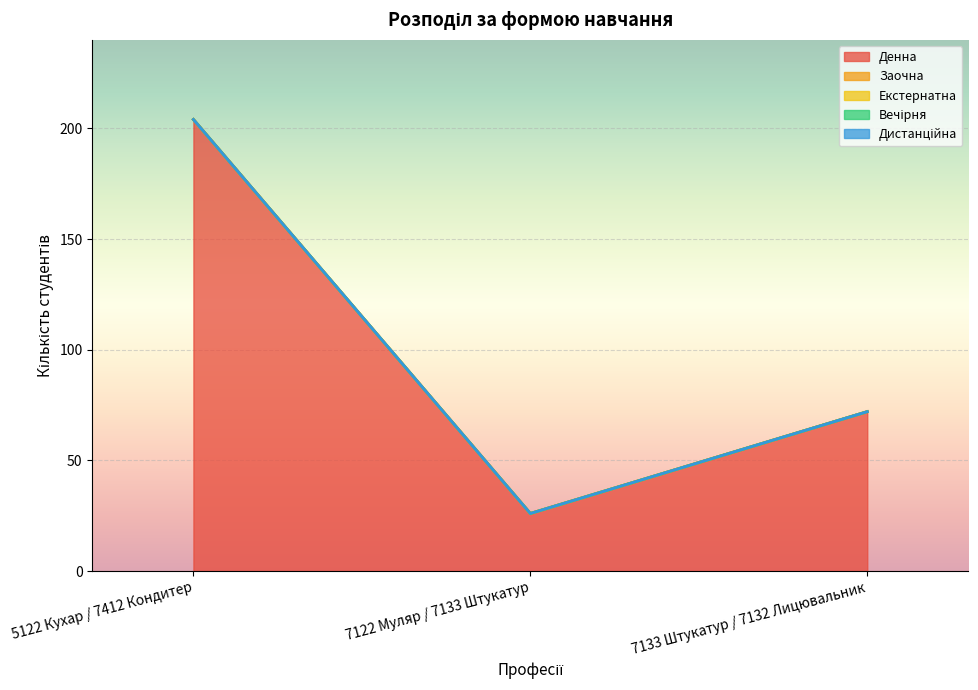

Rank the series at 7133 Штукатур / 7132 Лицювальник from lowest to highest value.

Заочна, Екстернатна, Вечірня, Дистанційна, Денна